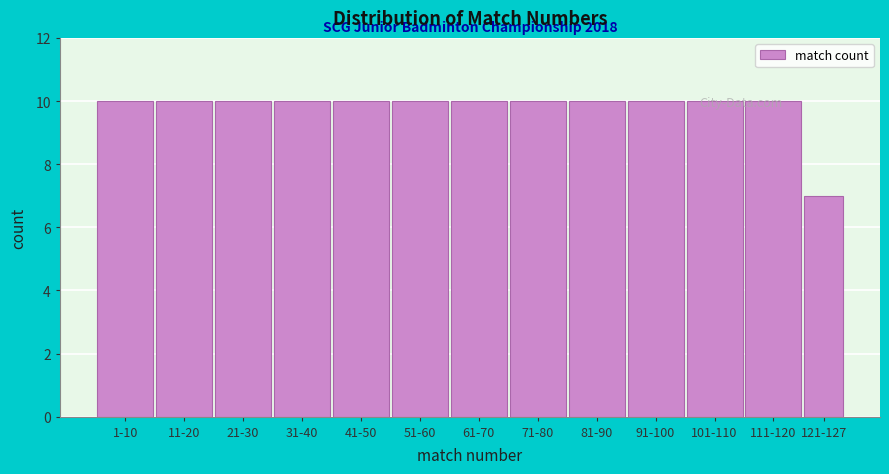

Which category has the lowest value across all series?

121-127